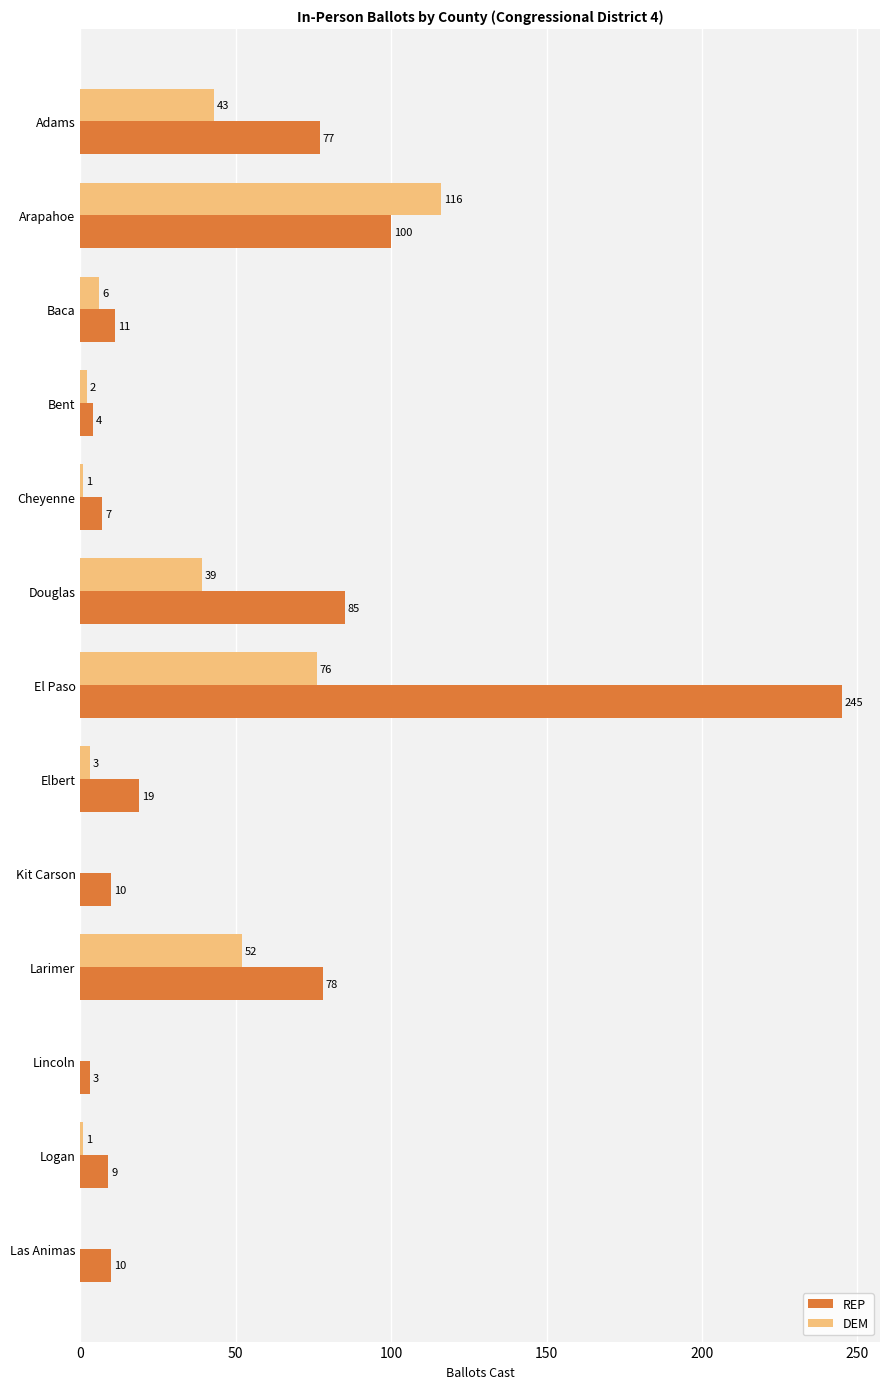

At which label is DEM closest to 58?

Larimer